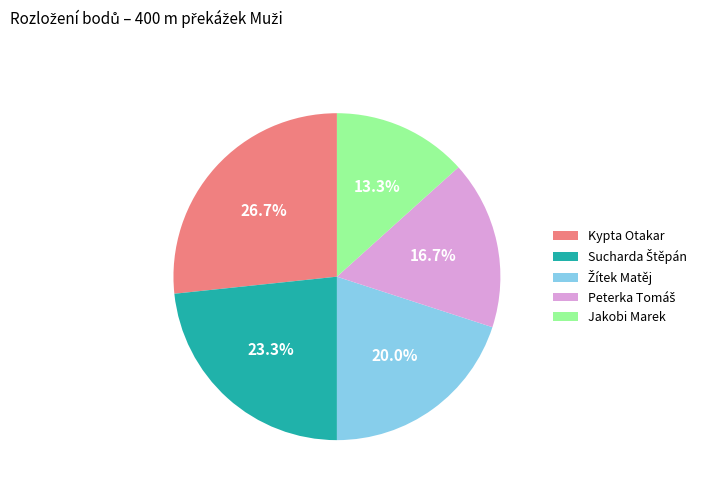

Is there any slice that represents more than half of the pie?

No